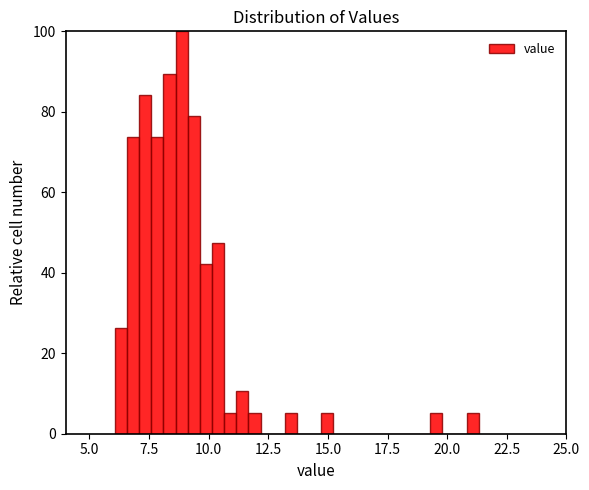

Read against the x-axis, roughly where is the centre of the tallest bar?

9.0